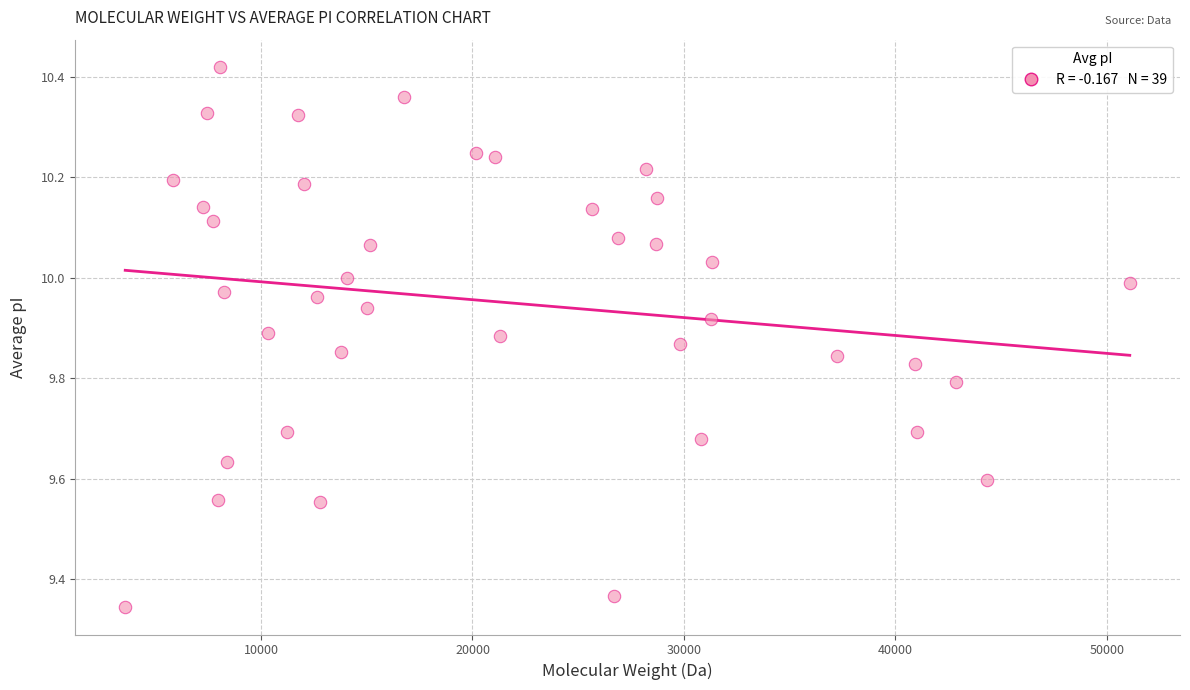

What is the range of Y values (max minus min)?

1.1